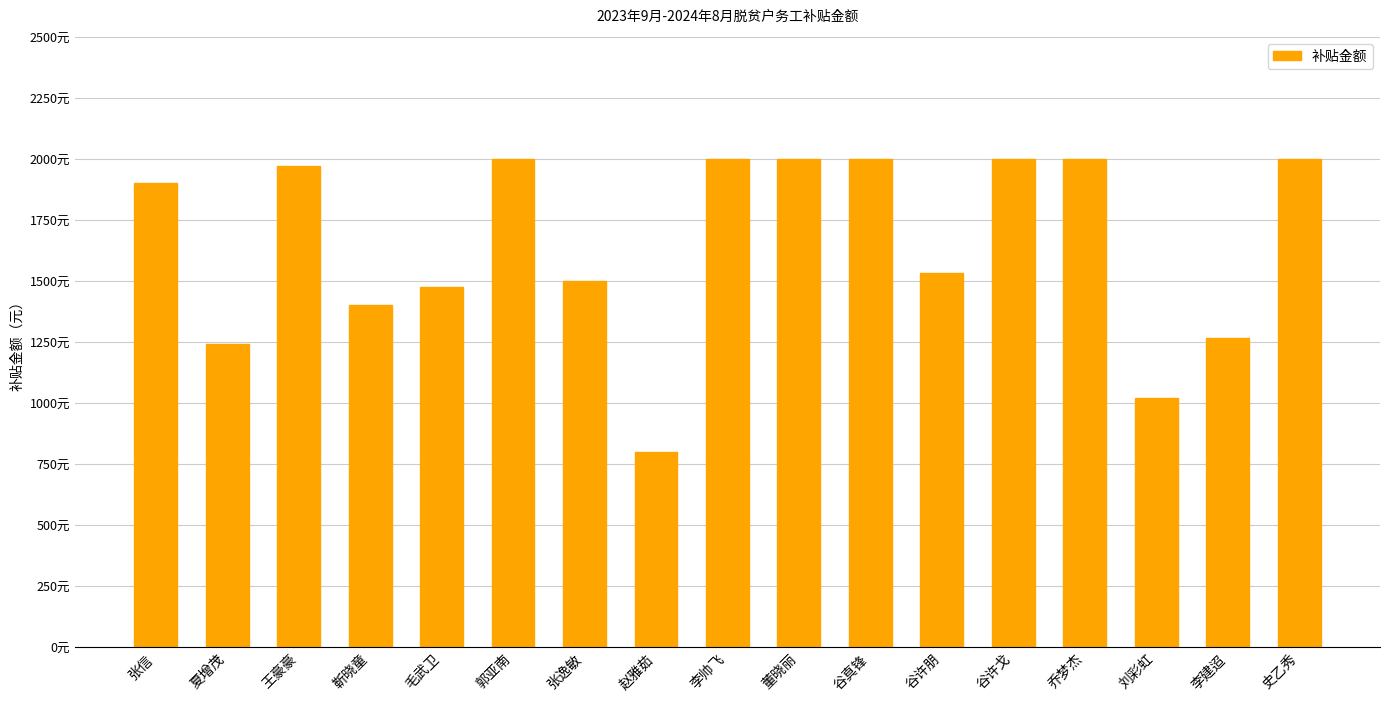

Does the chart contain any negative values?

No